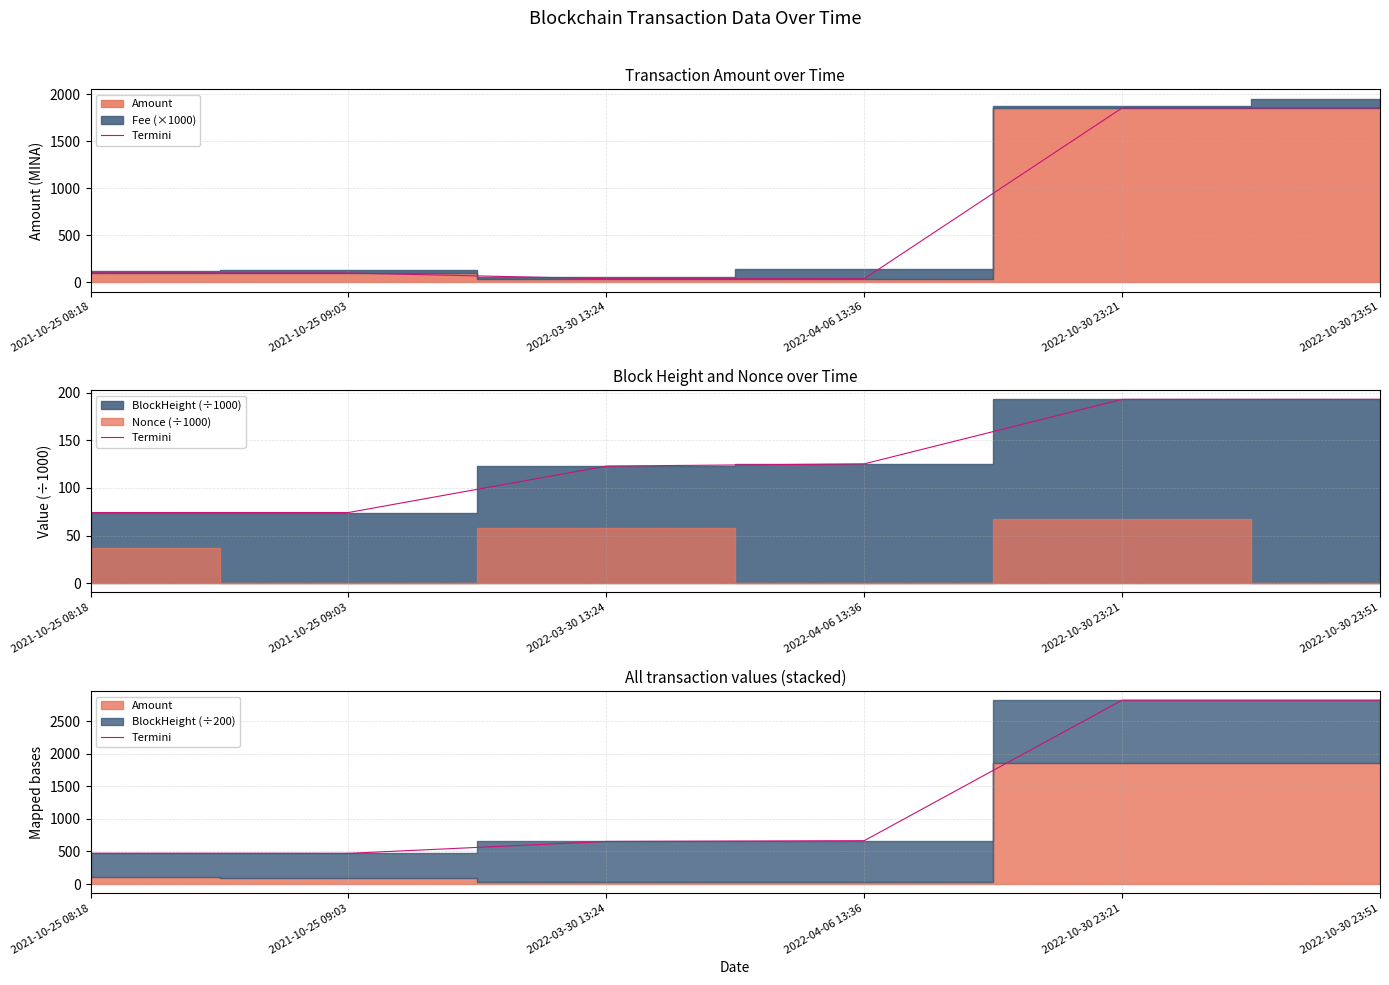

Is it true that the value at 2021-10-25 09:03 is 471.0?

True